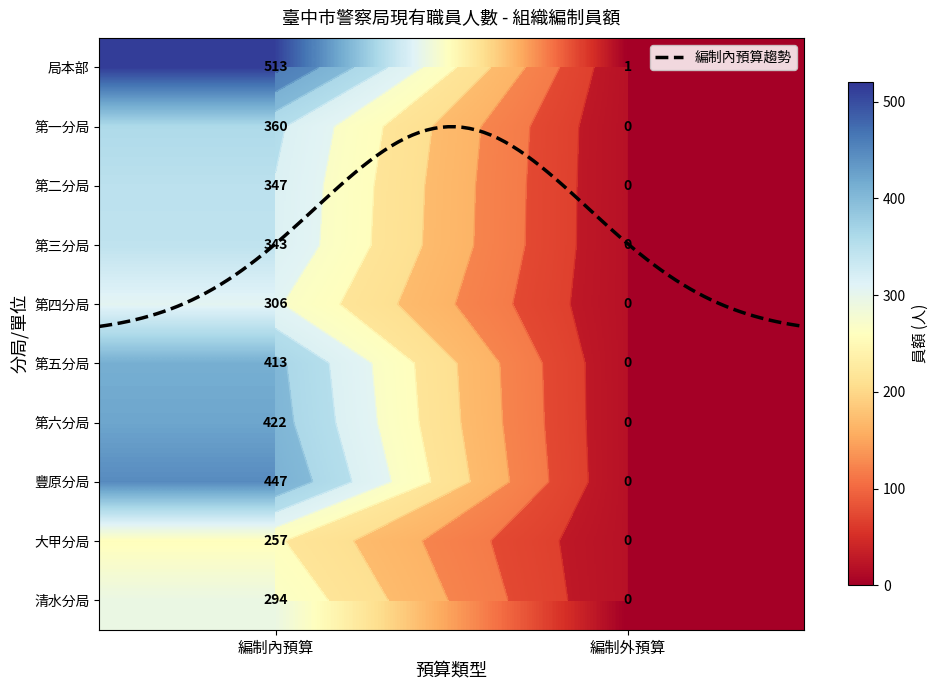

What is the difference between the 清水分局 values at 編制外預算 and 編制內預算?

294